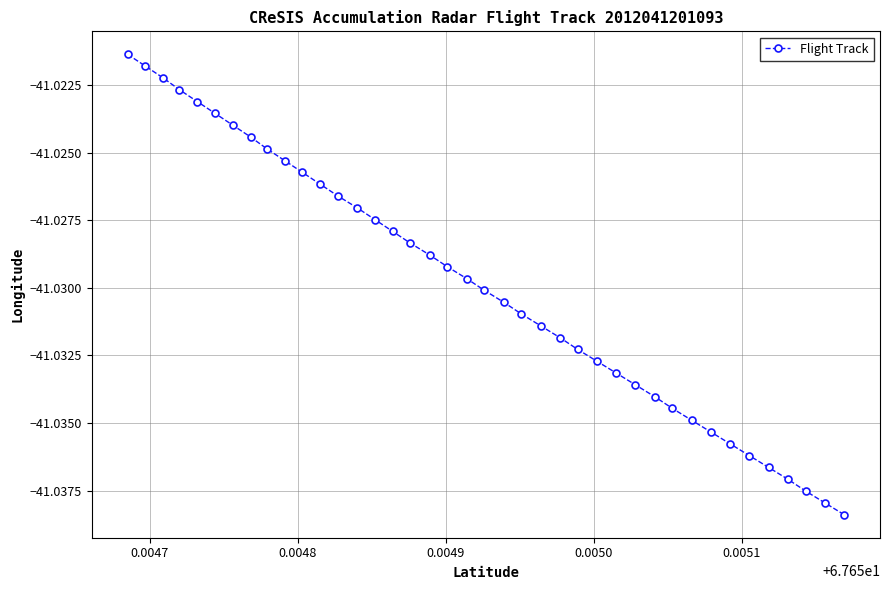

What is the sum of all values?

-1641.2